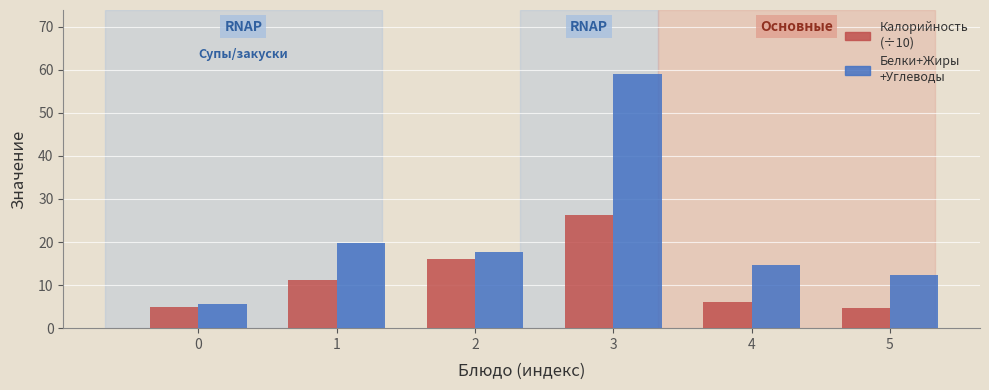

What is the total value across all series at 0?

10.5